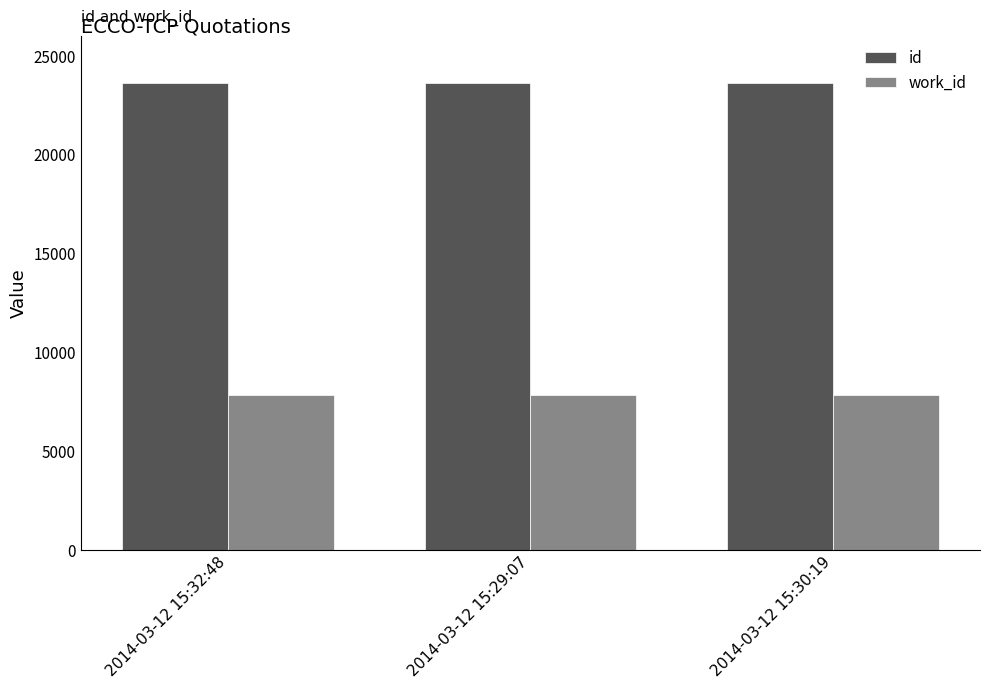

What is the average value of the work_id series?

7837